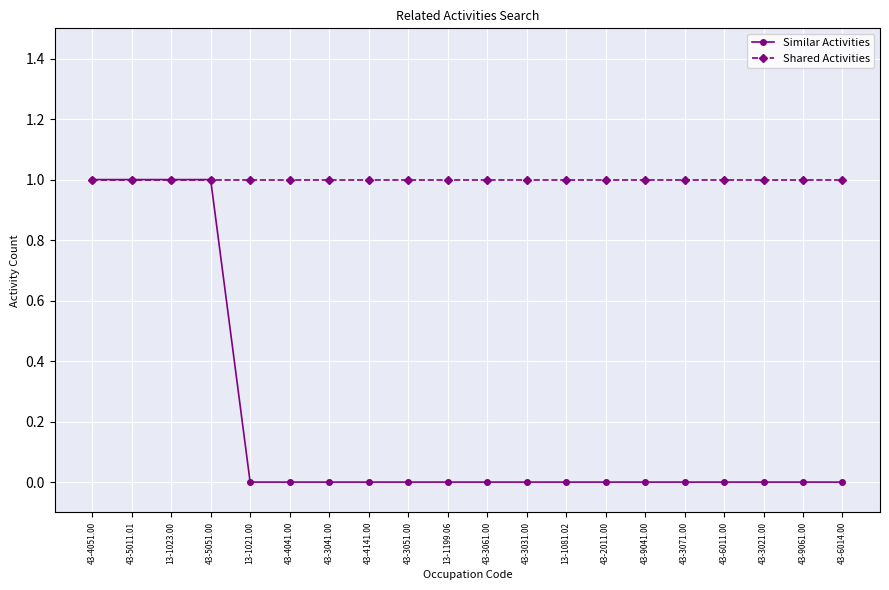

Is this an area chart (filled region under the line)?

No